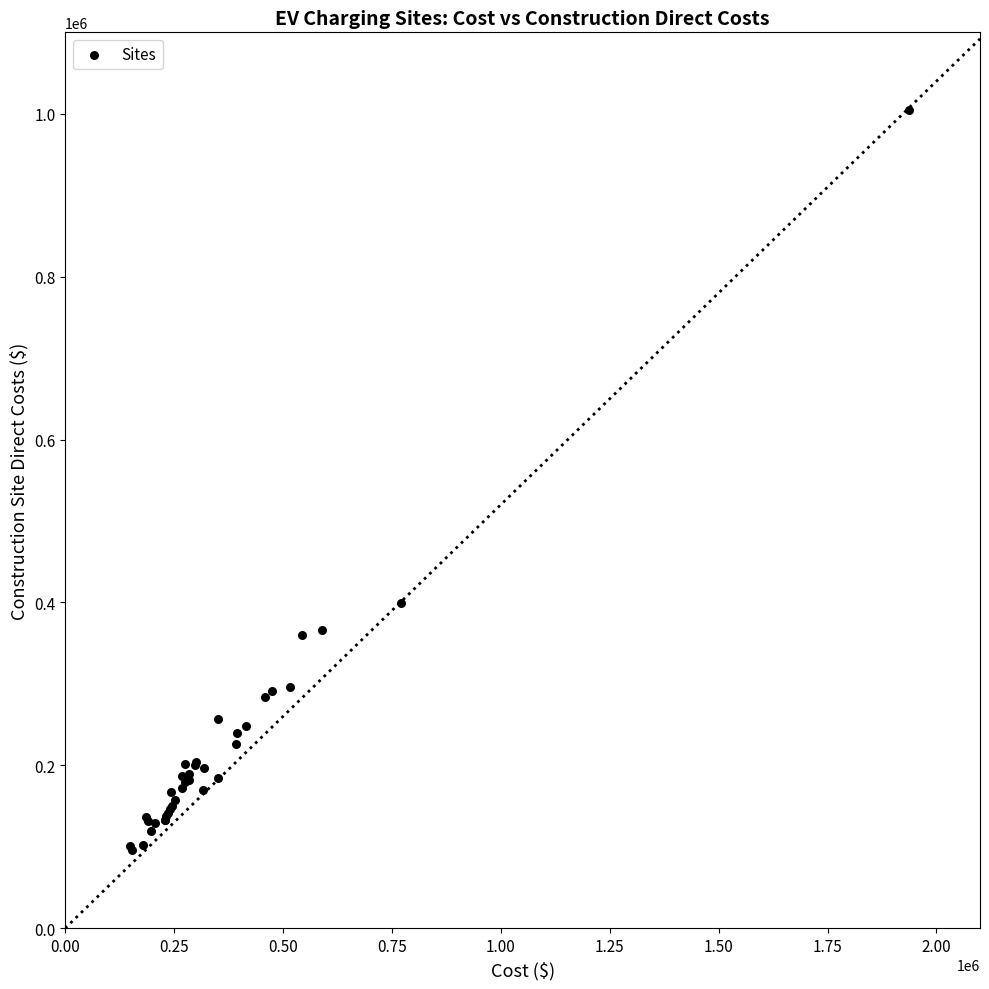

What Y value in the scatter plot is closest to 550567?

399363.7